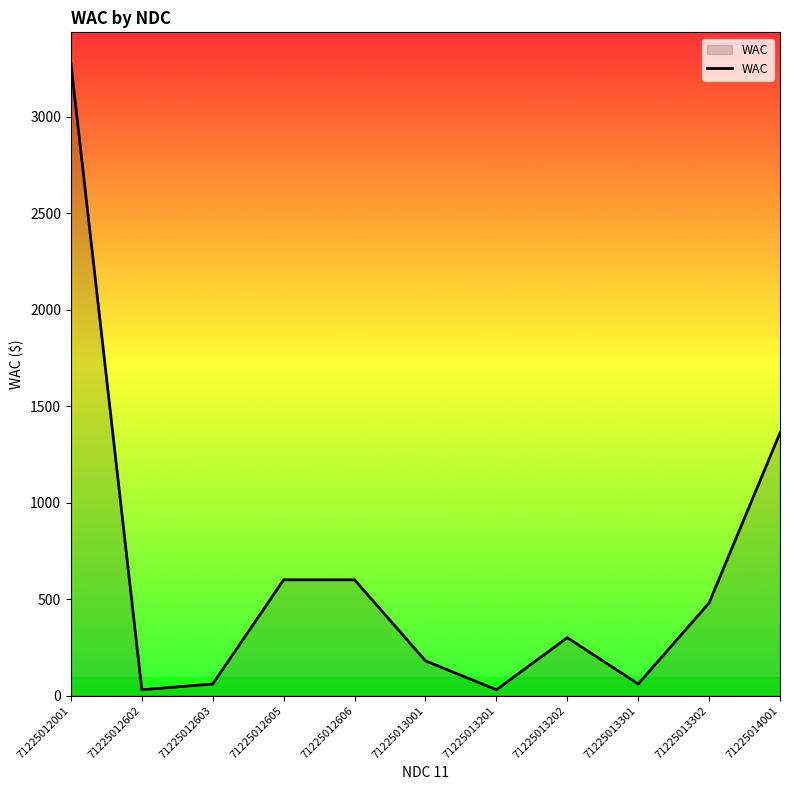

Reading right to left, extract all data points from this chart.

71225014001=1361.2	71225013302=480.0	71225013301=60.0	71225013202=300.0	71225013201=30.0	71225013001=180.0	71225012606=600.0	71225012605=600.0	71225012603=60.0	71225012602=30.0	71225012001=3273.7